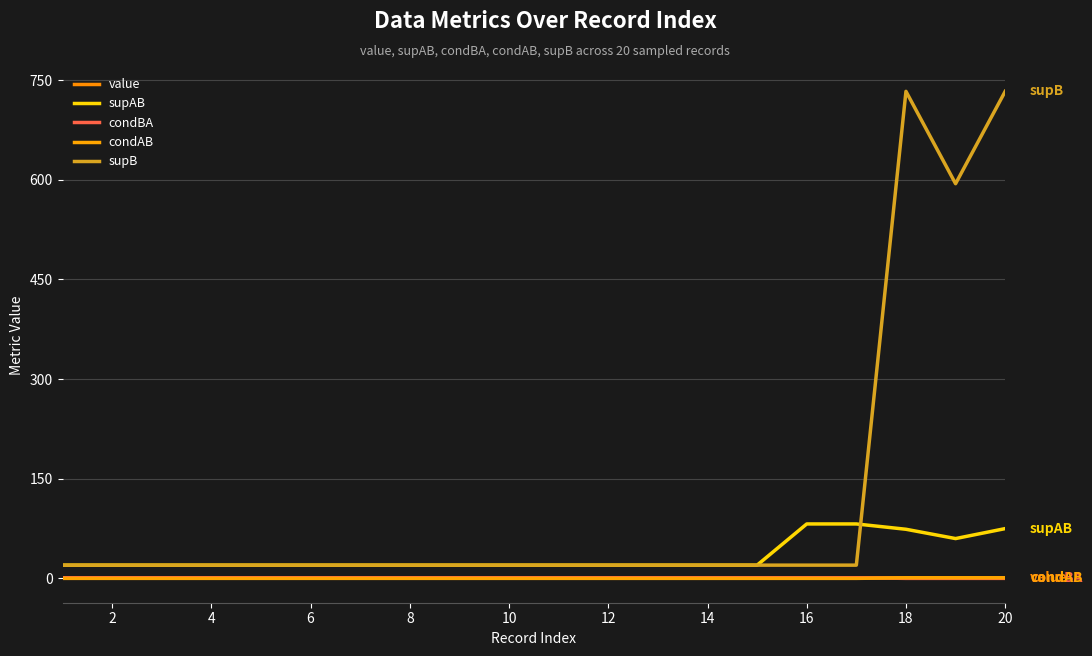

Is this an area chart (filled region under the line)?

No